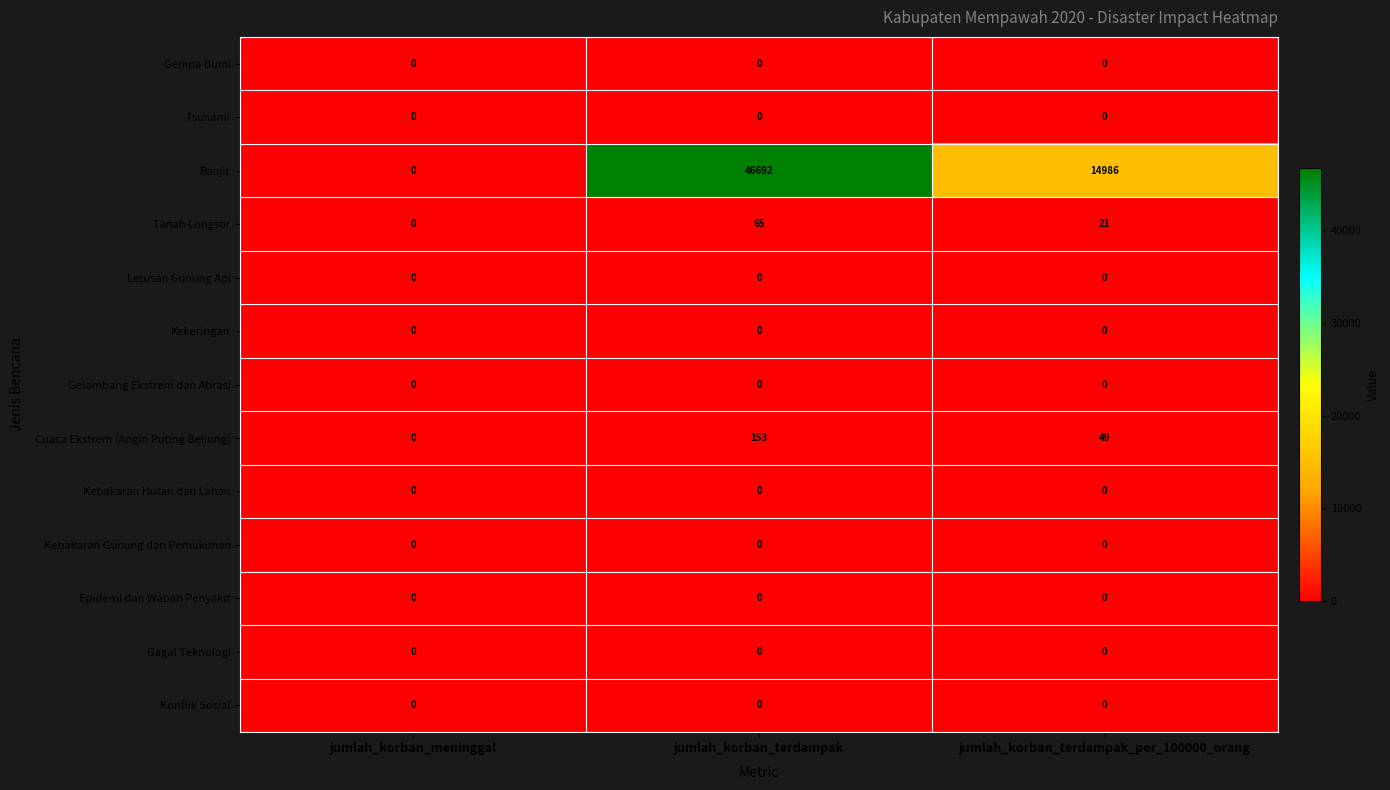

What is the total value across all series at jumlah_korban_terdampak_per_100000_orang?

15056